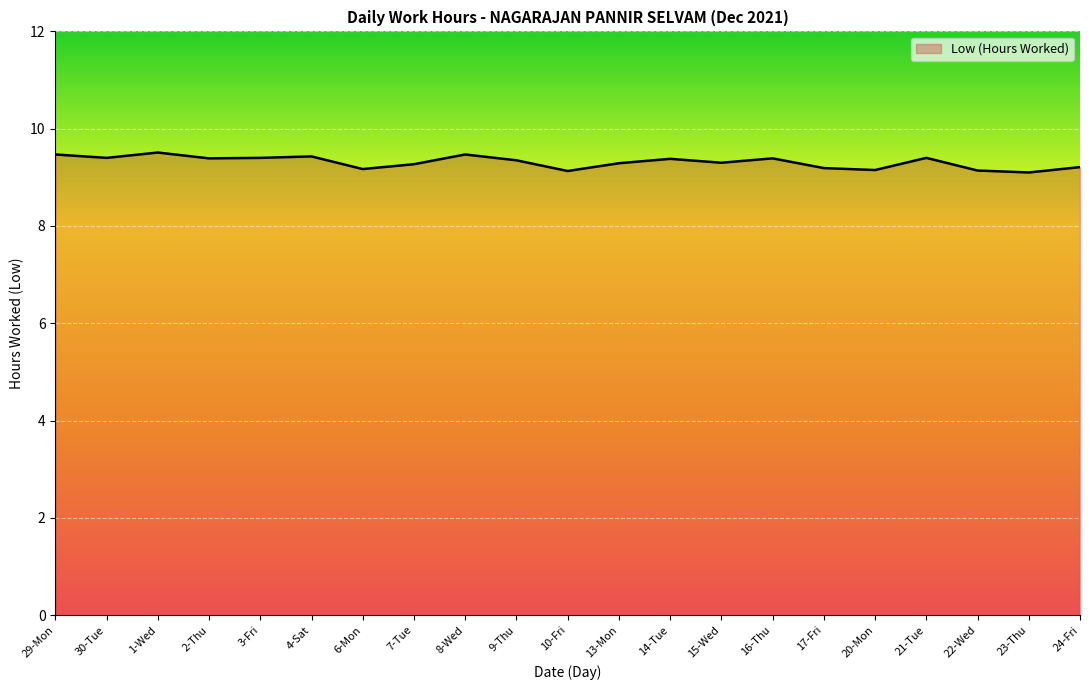

True or false: the data shows 9.5 at 8-Wed.

True